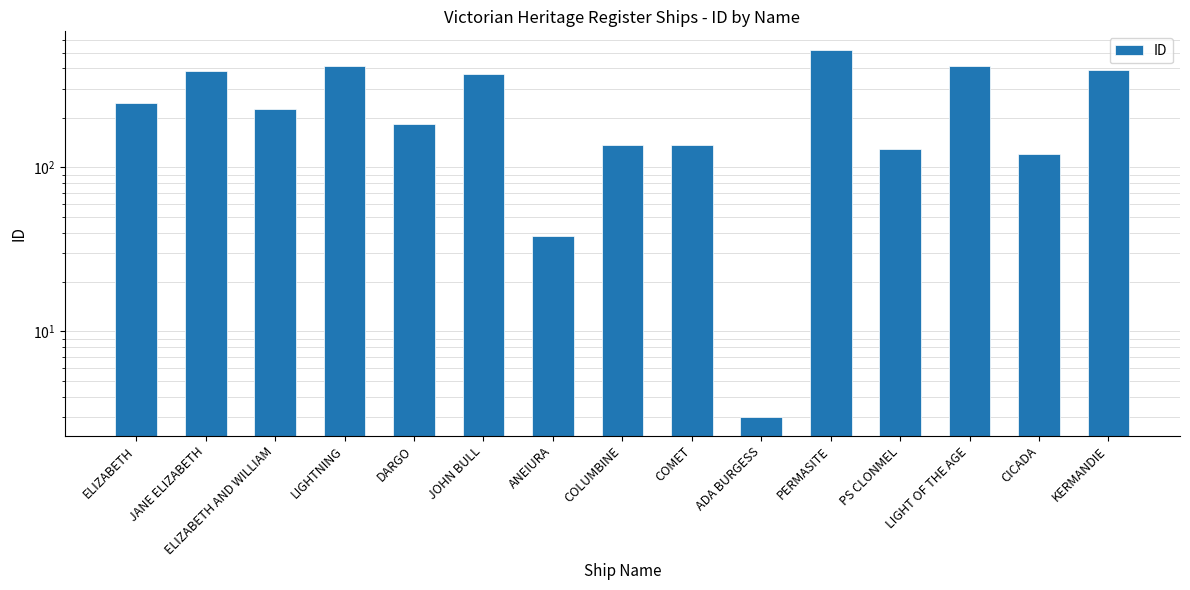

List the labels in order of value, largest first.

PERMASITE, LIGHTNING, LIGHT OF THE AGE, KERMANDIE, JANE ELIZABETH, JOHN BULL, ELIZABETH, ELIZABETH AND WILLIAM, DARGO, COMET, COLUMBINE, PS CLONMEL, CICADA, ANEIURA, ADA BURGESS